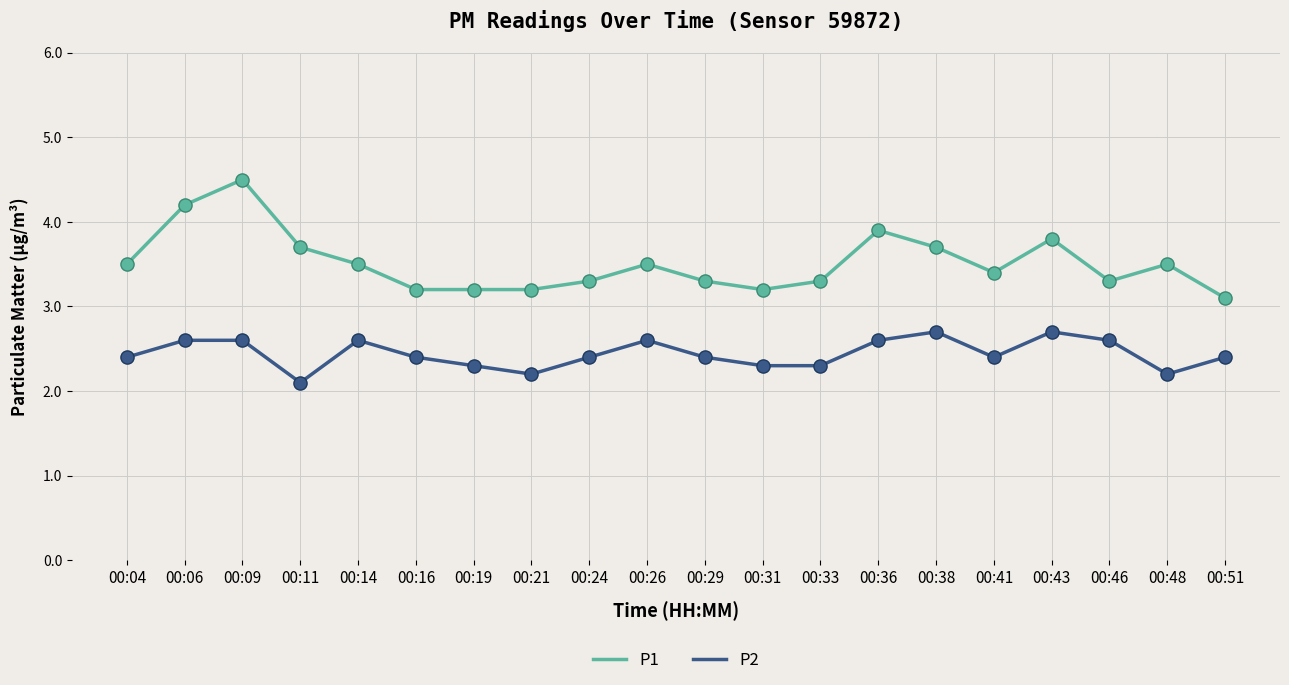

What are all the series names shown in the legend?

P1, P2